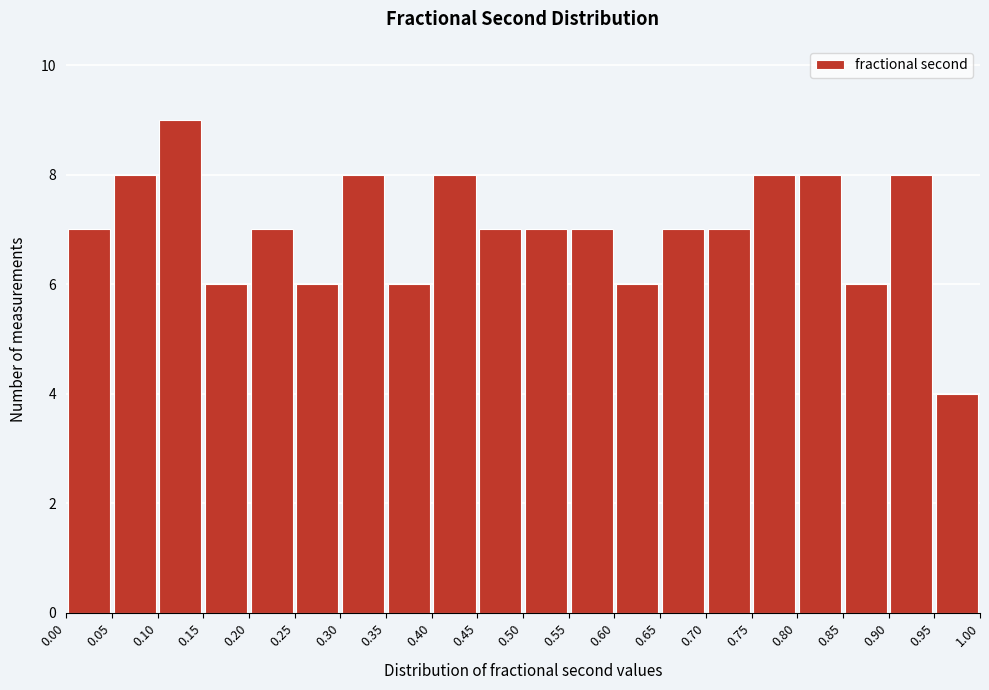

Reading left to right, transcribe this chart: for each bar, give the range it covers on the x-axis and its height. The values are not printed on the chart, so give them approximately, as read against the axis.

0.00 to 0.05: 7
0.05 to 0.10: 8
0.10 to 0.15: 9
0.15 to 0.20: 6
0.20 to 0.25: 7
0.25 to 0.30: 6
0.30 to 0.35: 8
0.35 to 0.40: 6
0.40 to 0.45: 8
0.45 to 0.50: 7
0.50 to 0.55: 7
0.55 to 0.60: 7
0.60 to 0.65: 6
0.65 to 0.70: 7
0.70 to 0.75: 7
0.75 to 0.80: 8
0.80 to 0.85: 8
0.85 to 0.90: 6
0.90 to 0.95: 8
0.95 to 1.00: 4